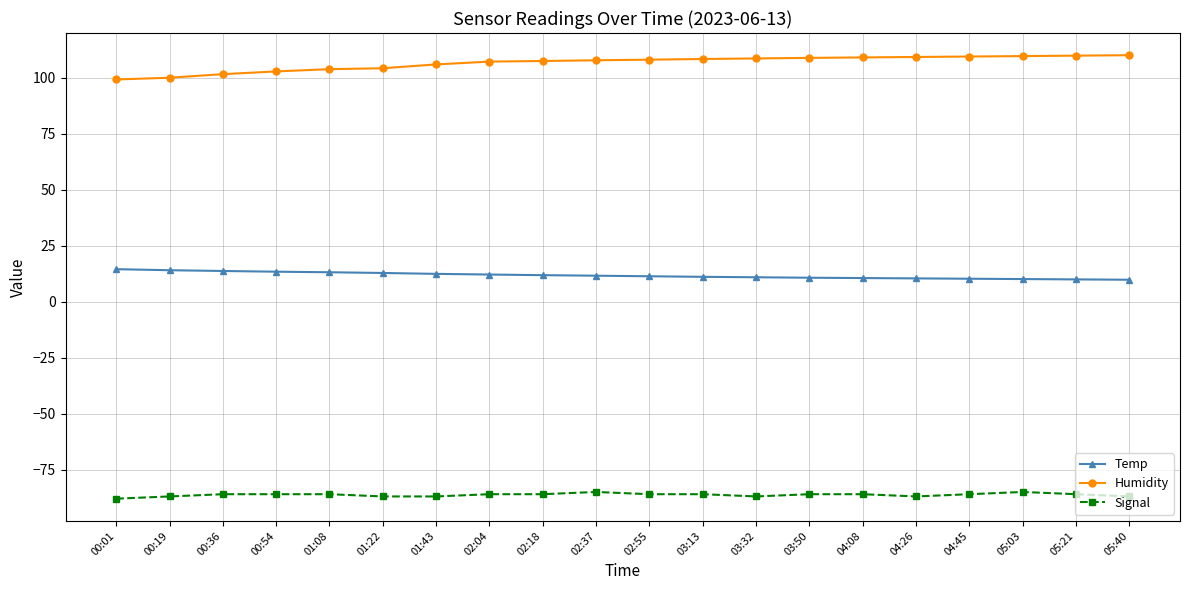

What is the difference between the highest and lowest values at 04:26?

196.3